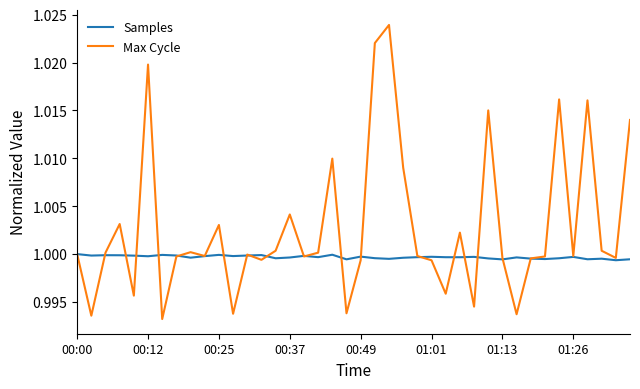

Rank the series by their maximum value, from lowest to highest.

Samples, Max Cycle